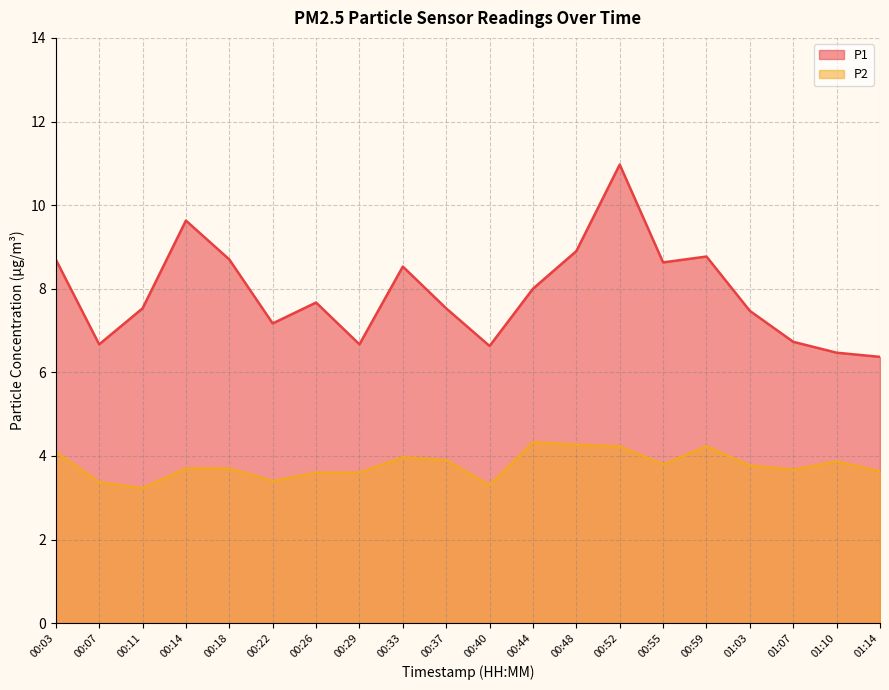

In P2, how many points are higher than both neighbors (excluding endpoints)?

4